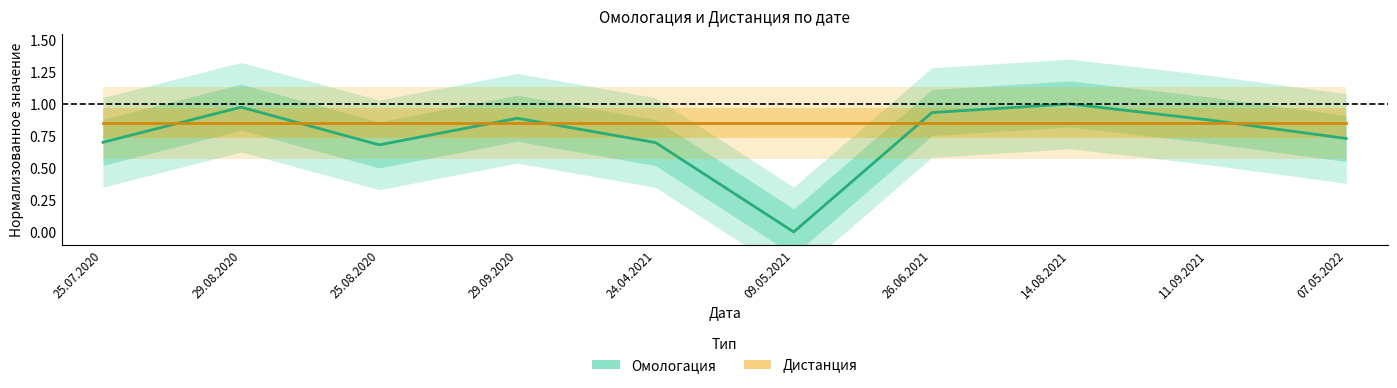

Rank the series at 29.08.2020 from lowest to highest value.

Дистанция, Омологация